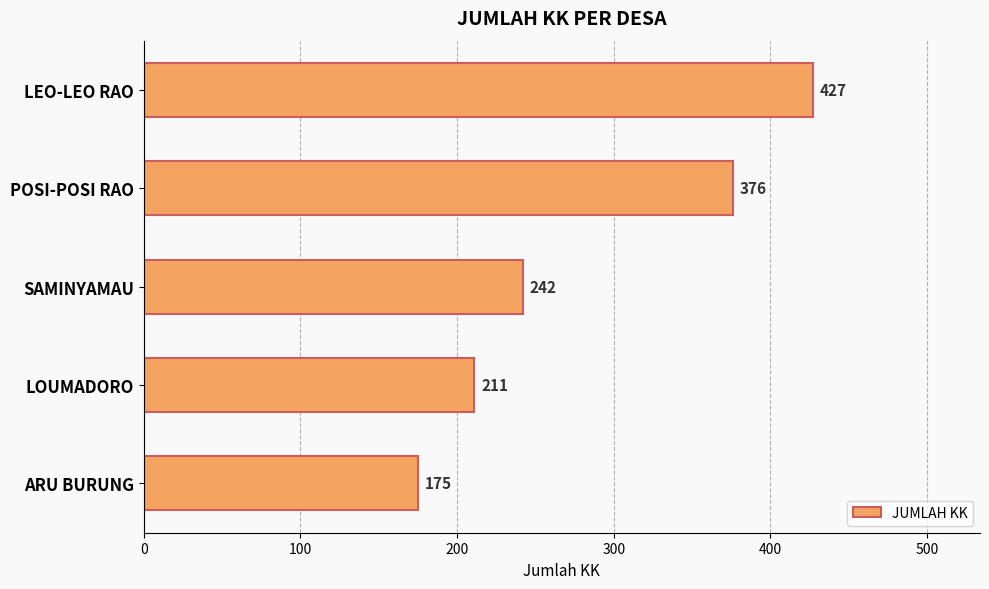

Does the chart contain stacked bars?

No